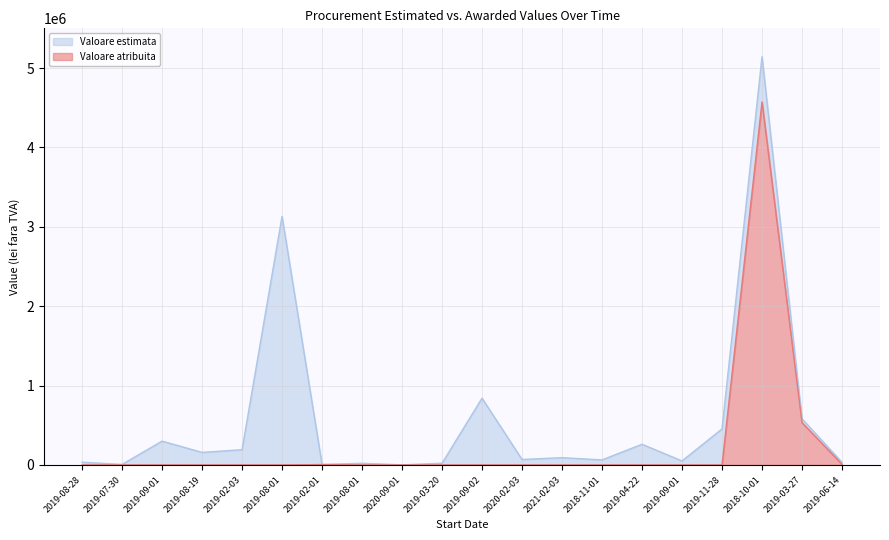

True or false: Valoare atribuita and Valoare estimata intersect in this chart.

False